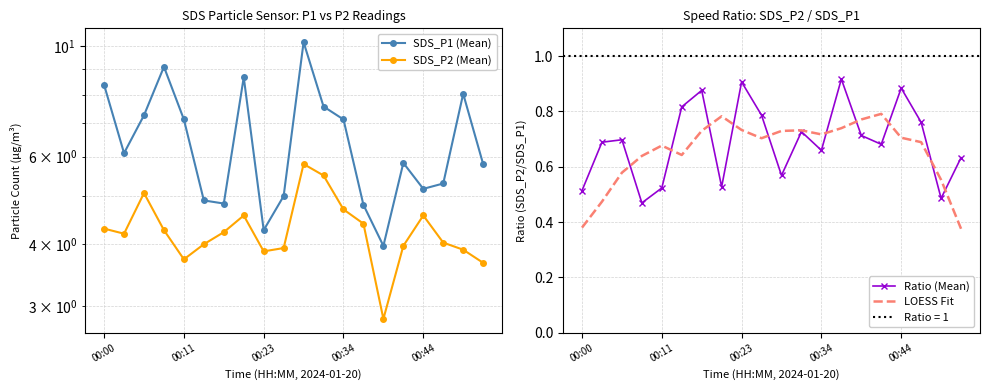

Between 10 and 16, which series saw the biggest shift?

SDS_P1 (Mean)